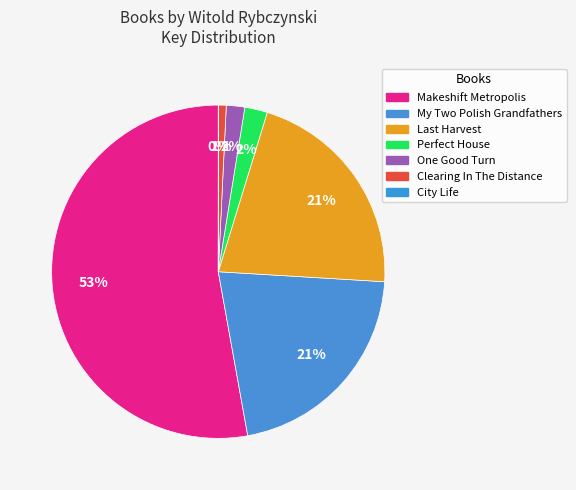

True or false: Clearing In The Distance accounts for 1% of the total.

True